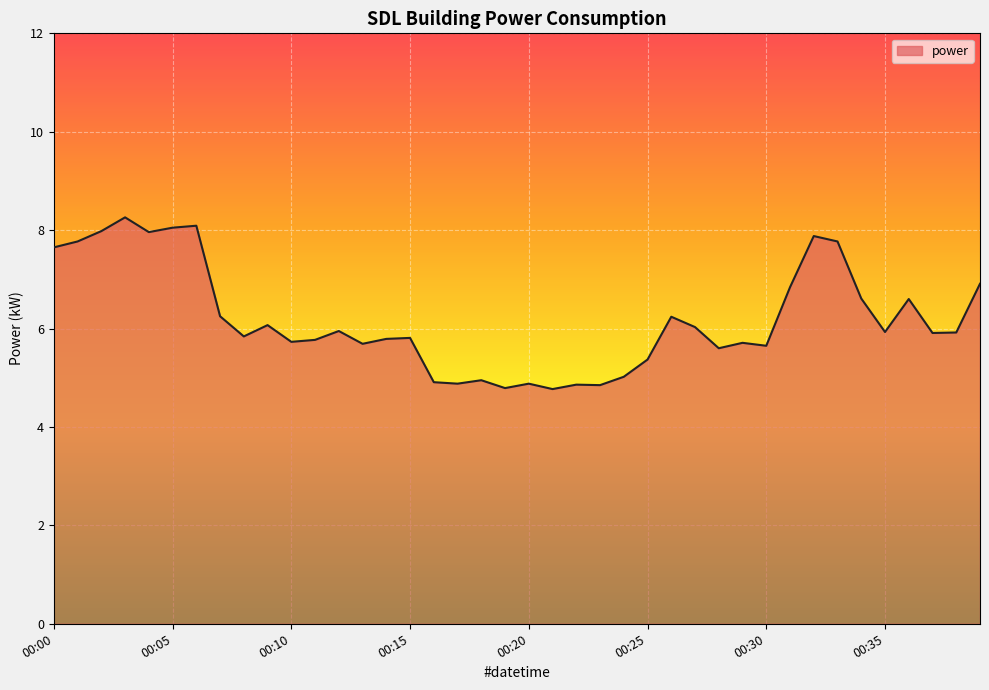

What is the greatest value displayed?

8.3